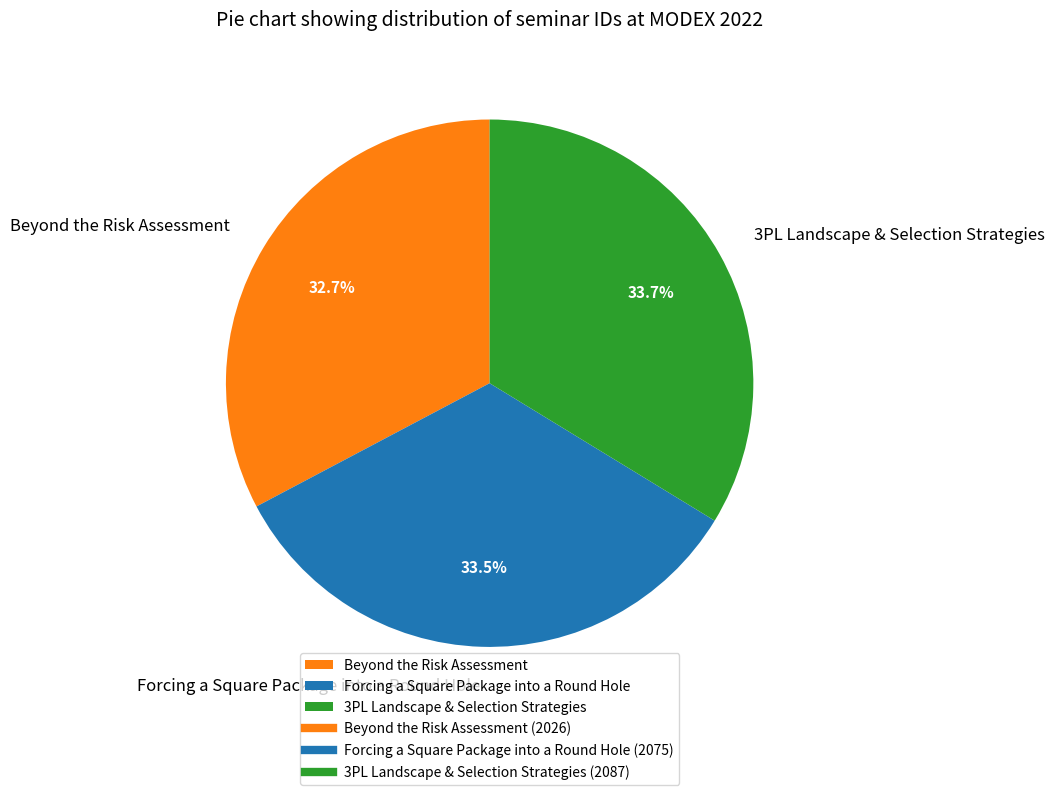

What is the total percentage of Forcing a Square Package into a Round Hole and Beyond the Risk Assessment?

66.3%